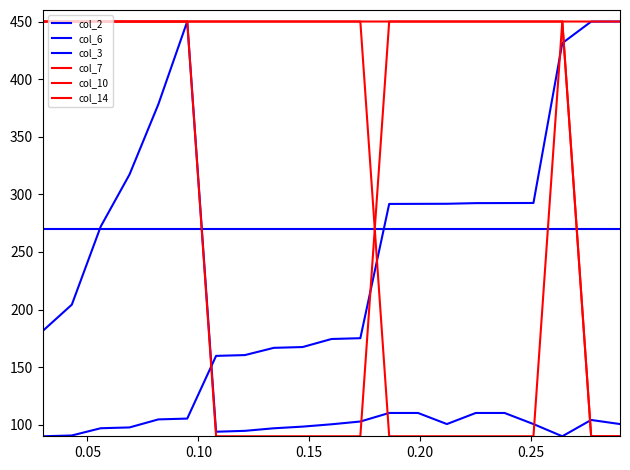

Is this an area chart (filled region under the line)?

No